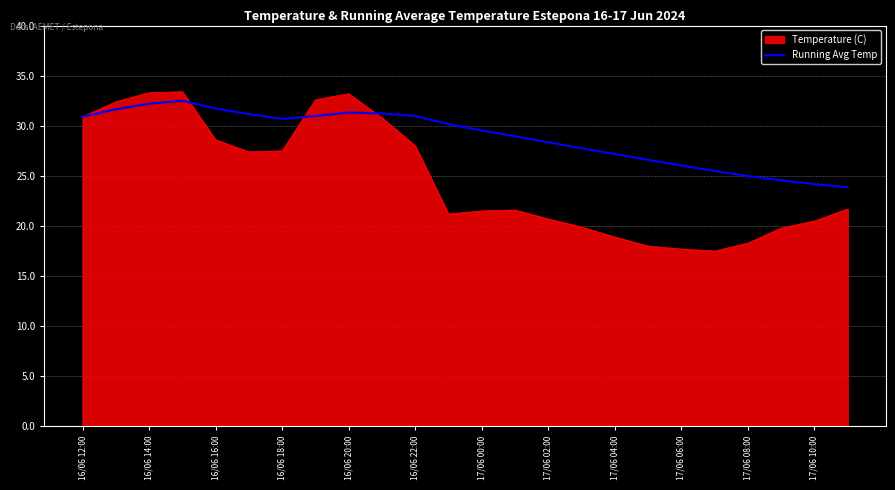

What is the maximum value shown in the chart?

33.4